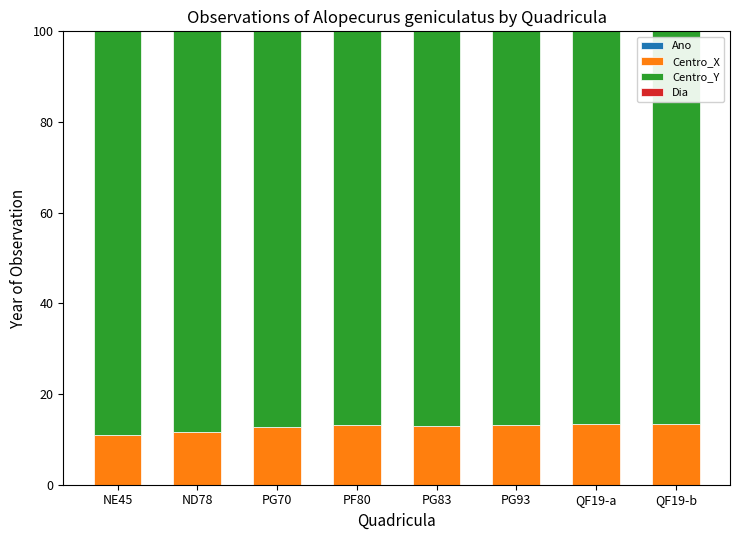

Rank the series by their maximum value, from highest to lowest.

Centro_Y, Centro_X, Ano, Dia